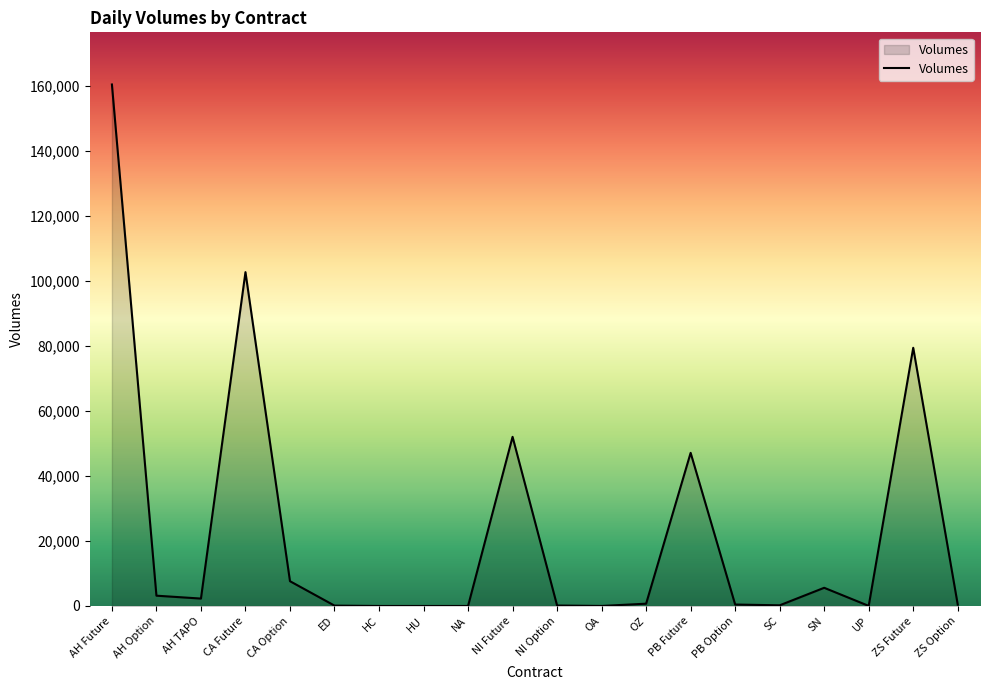

Which label corresponds to the largest value in the chart?

AH Future